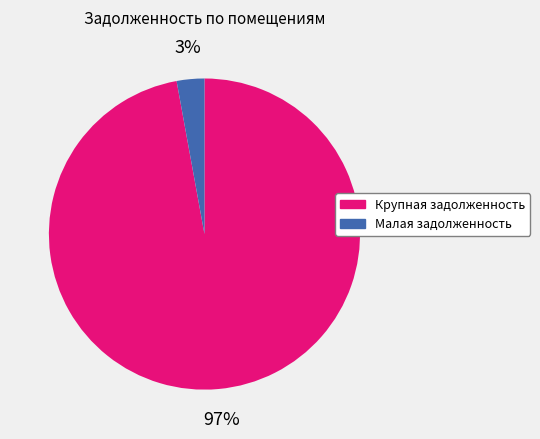

The Крупная задолженность slice represents 97% of the pie. True or false?

True